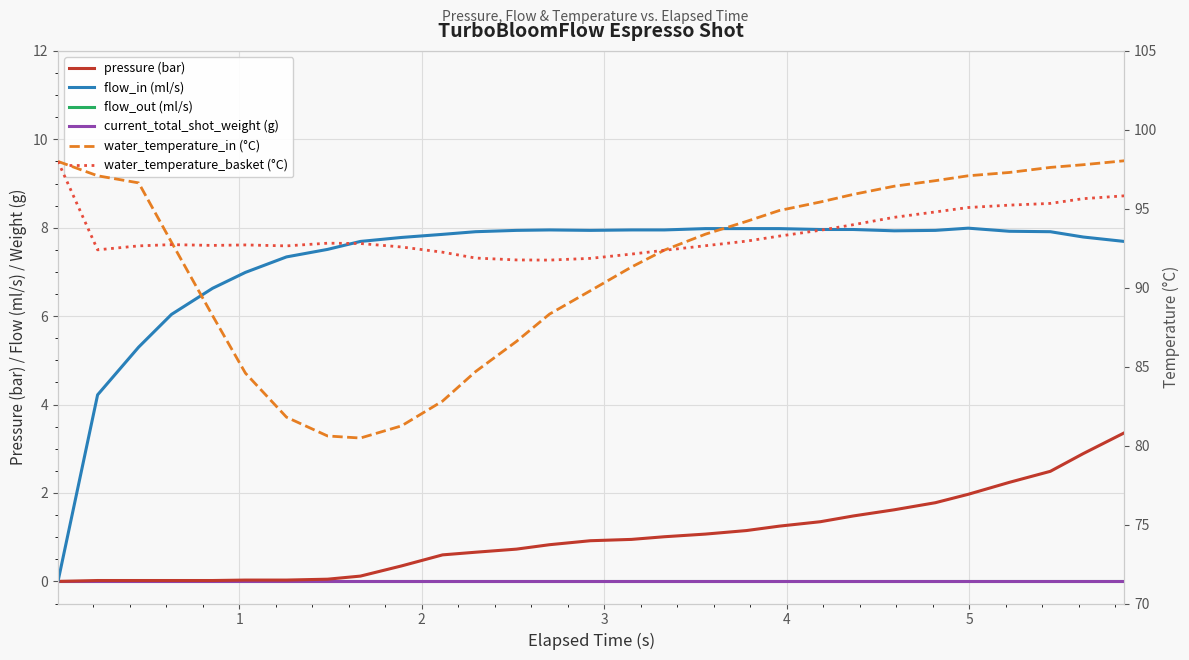

List the series in order of their peak value, lowest first.

flow_out (ml/s), current_total_shot_weight (g), pressure (bar), flow_in (ml/s), water_temperature_basket (°C), water_temperature_in (°C)